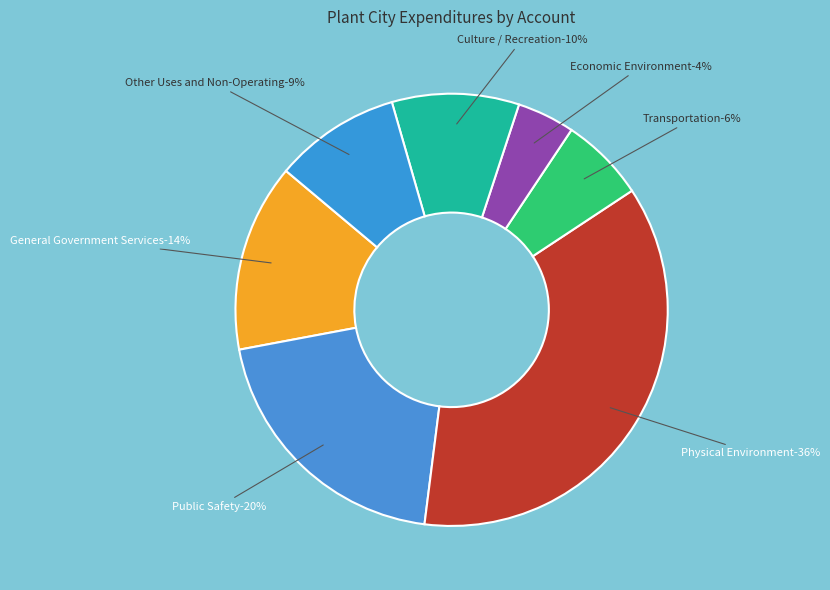

Rank the categories by value from highest to lowest.

Physical Environment, Public Safety, General Government Services, Culture / Recreation, Other Uses and Non-Operating, Transportation, Economic Environment